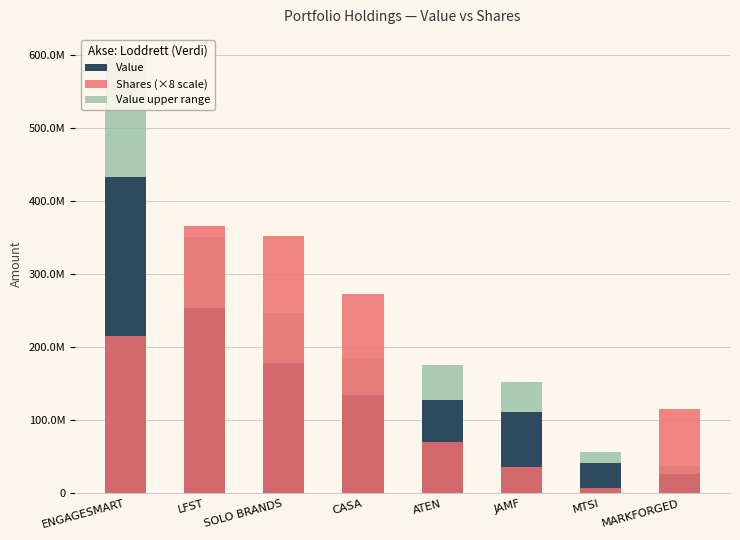

Which label corresponds to the largest value in the chart?

ENGAGESMART